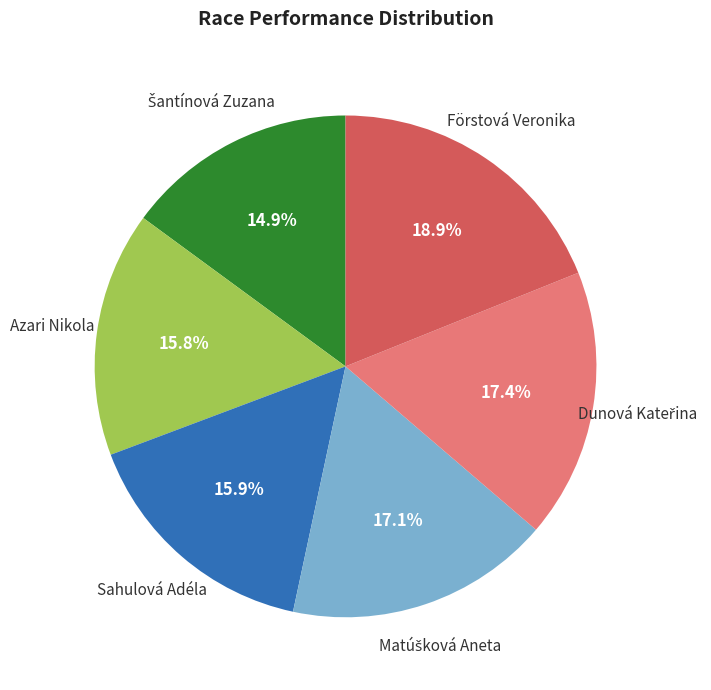

To the nearest percent, what is the difference between the largest and smallest slice percentages?

4%